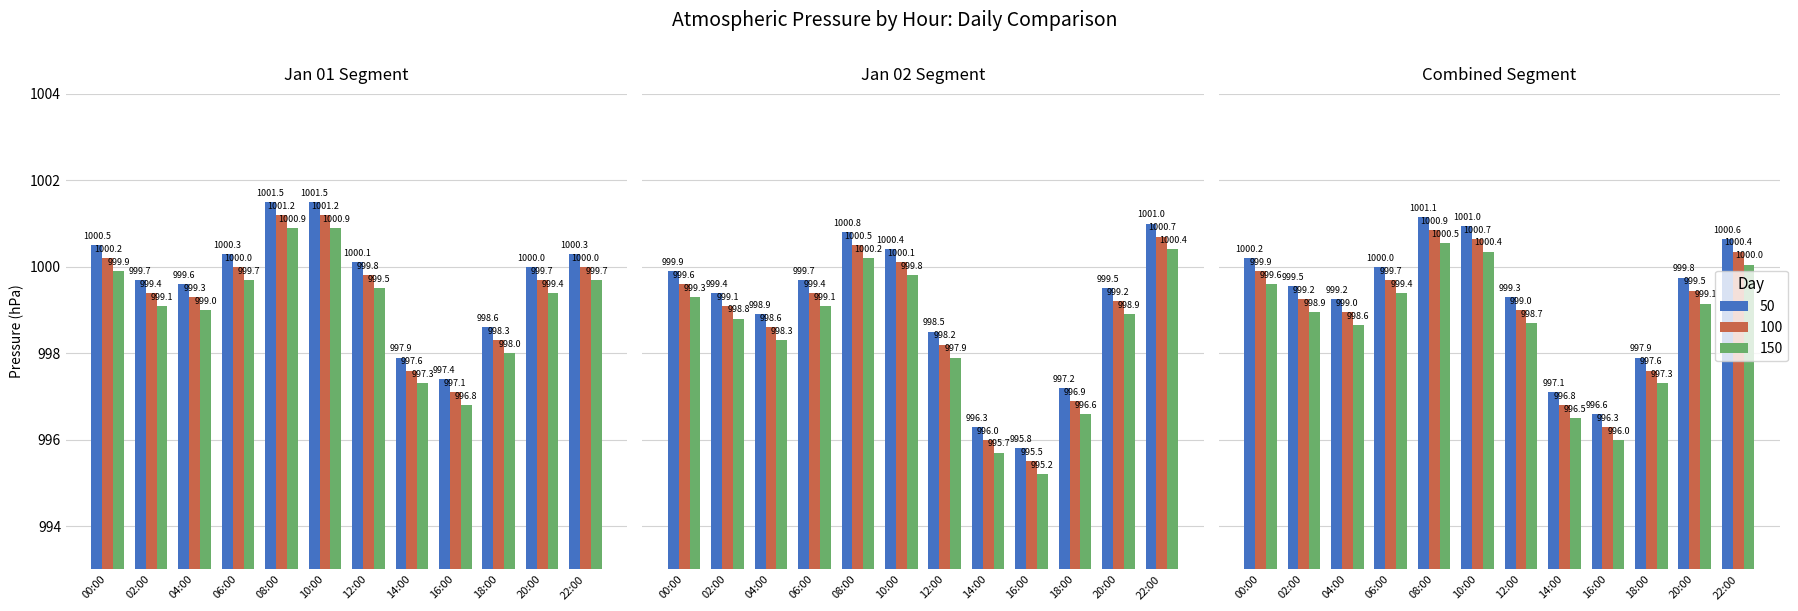

At which label is 100 closest to 998?

12:00